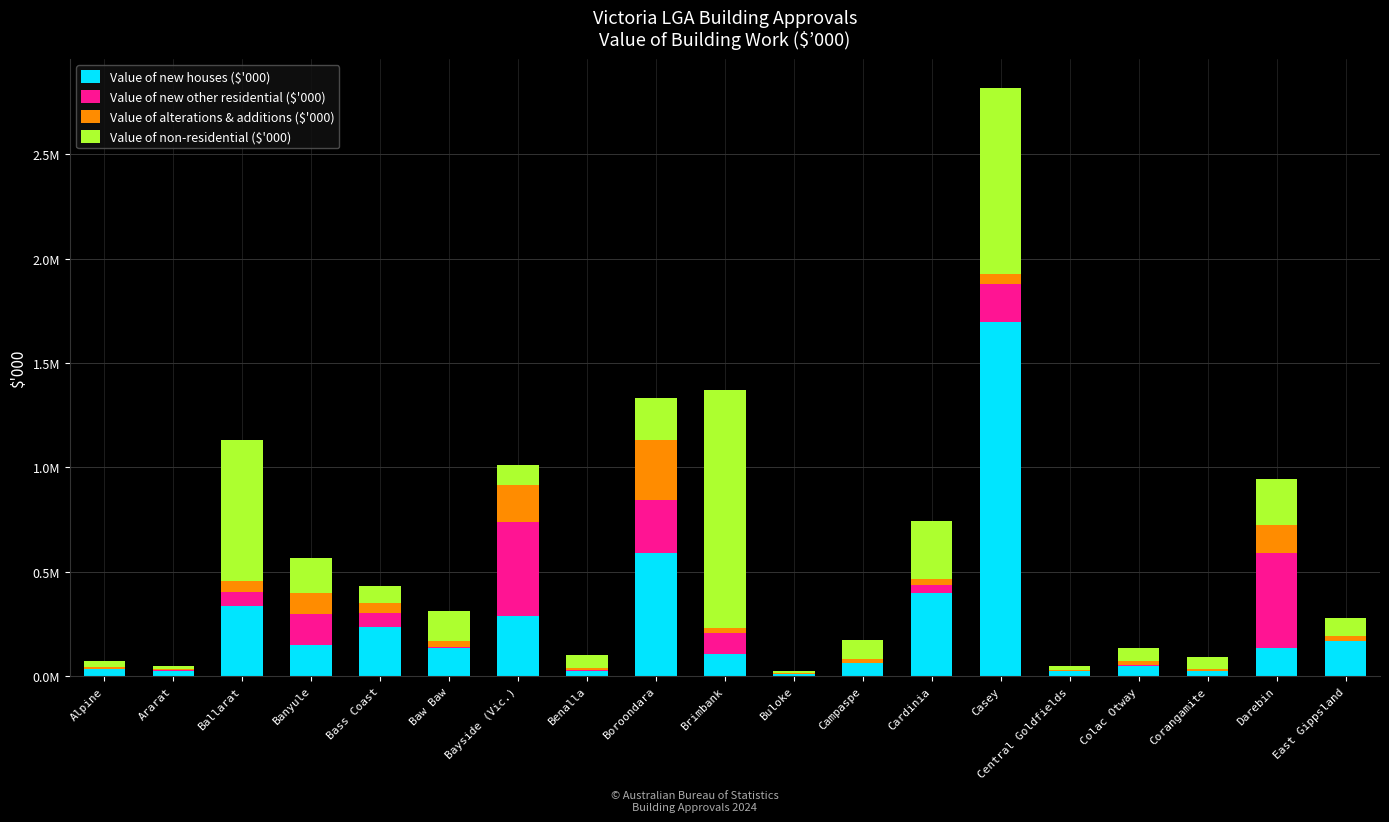

Are the bars horizontal?

No